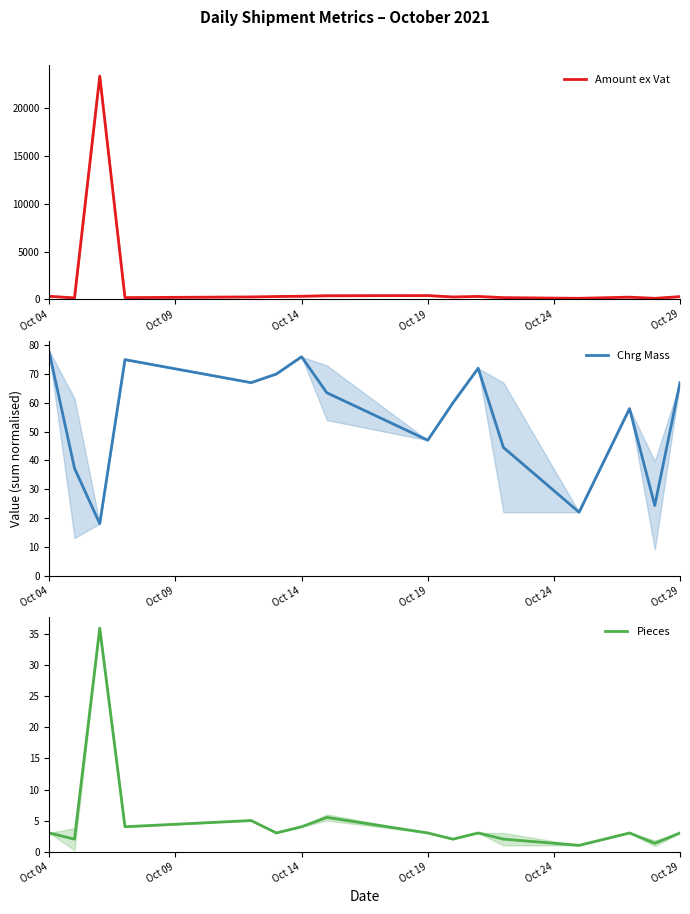

Does the chart have visible grid lines?

No